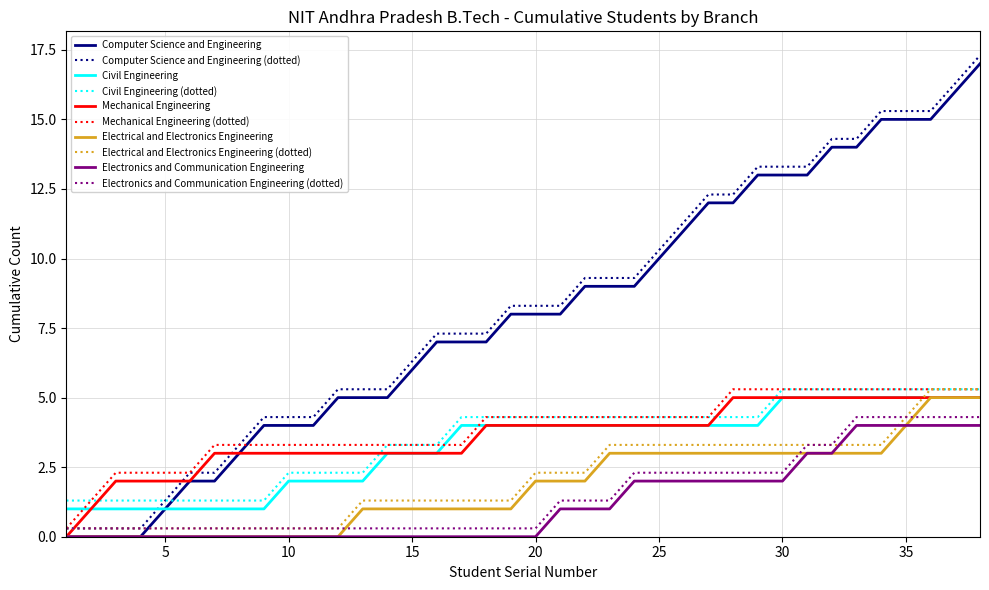

What is the greatest value displayed?

17.3